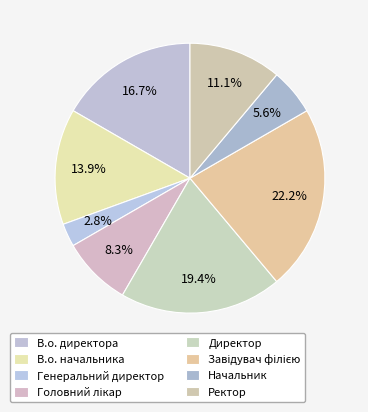

How many slices are in this pie chart?

8